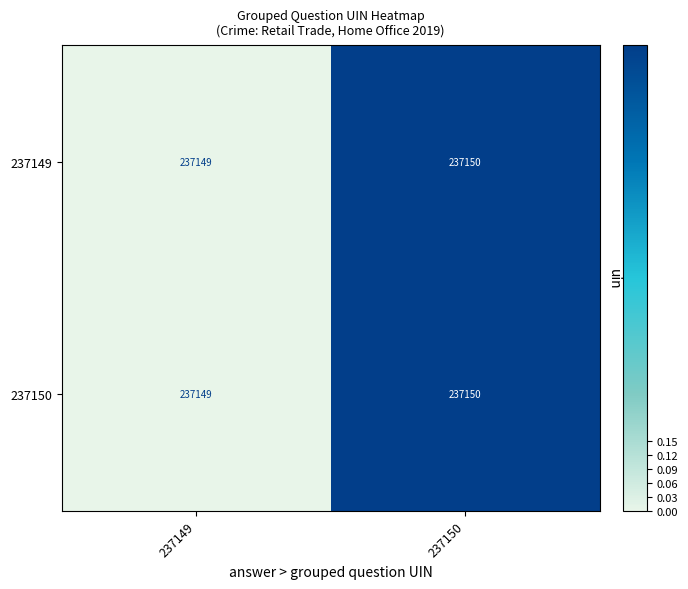

Rank the categories by 237150 value from highest to lowest.

237150, 237149